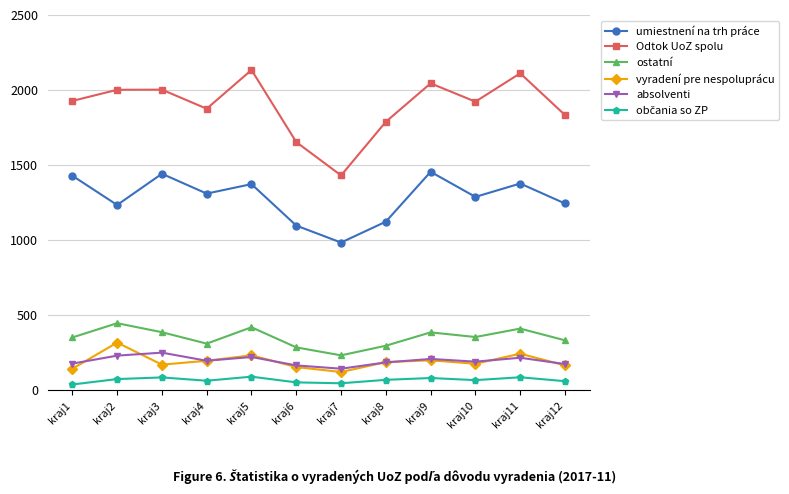

How many lines are shown in the chart?

6